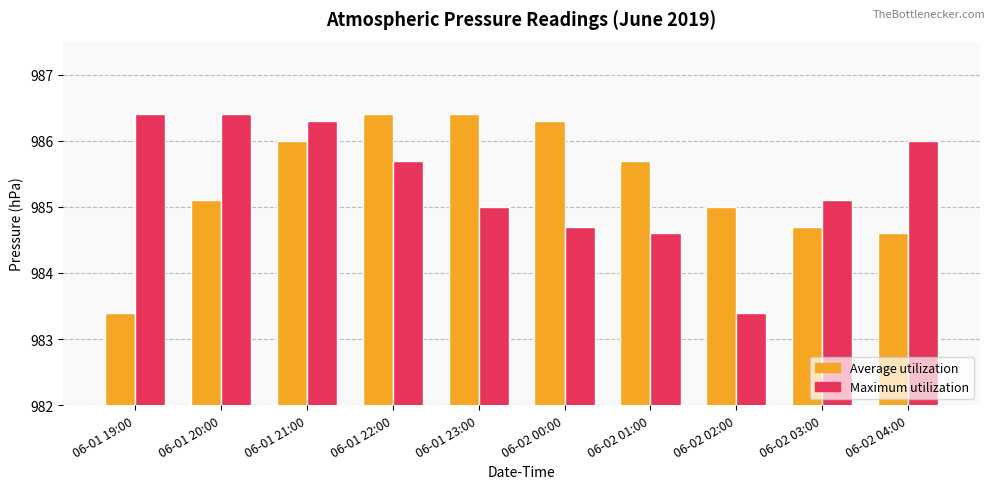

At 06-01 20:00, list the series in order from smallest to largest.

Average utilization, Maximum utilization